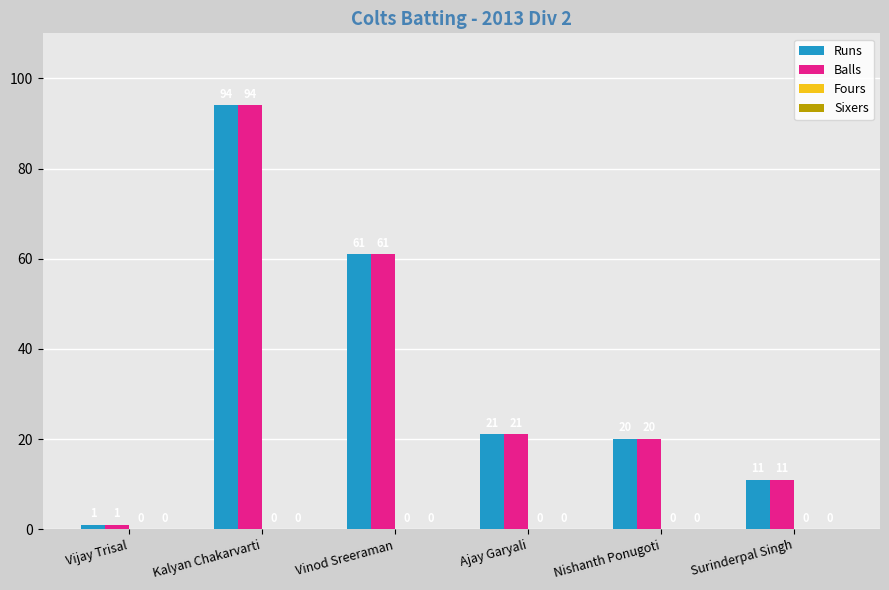

What position from the right is Vinod Sreeraman?

4